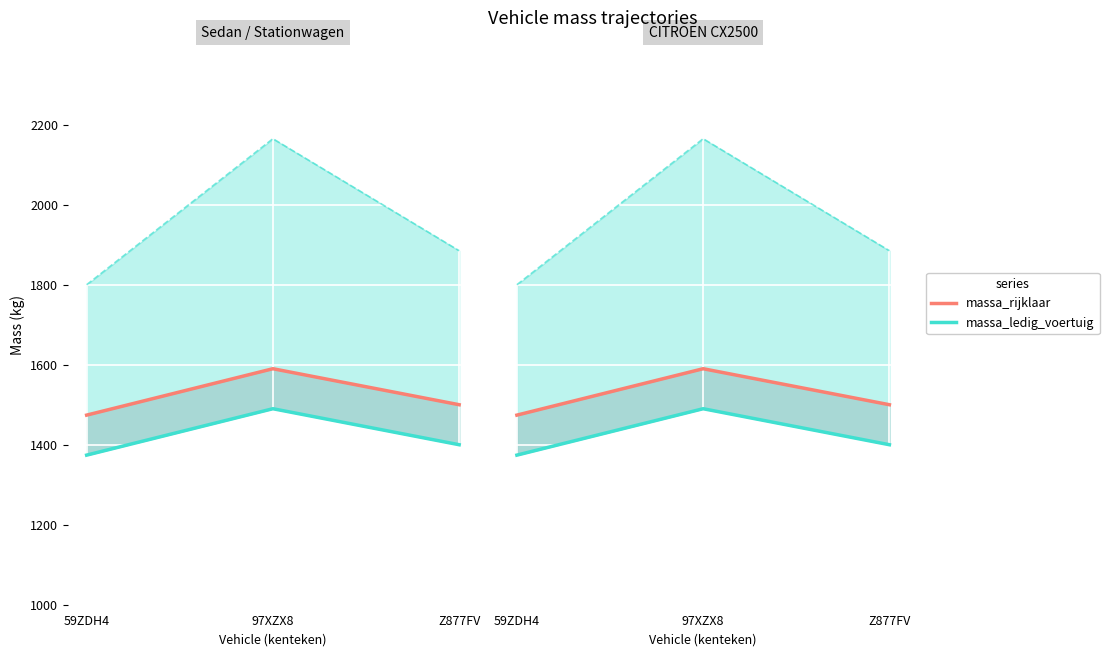

Read the massa_ledig_voertuig value at Z877FV.

1400